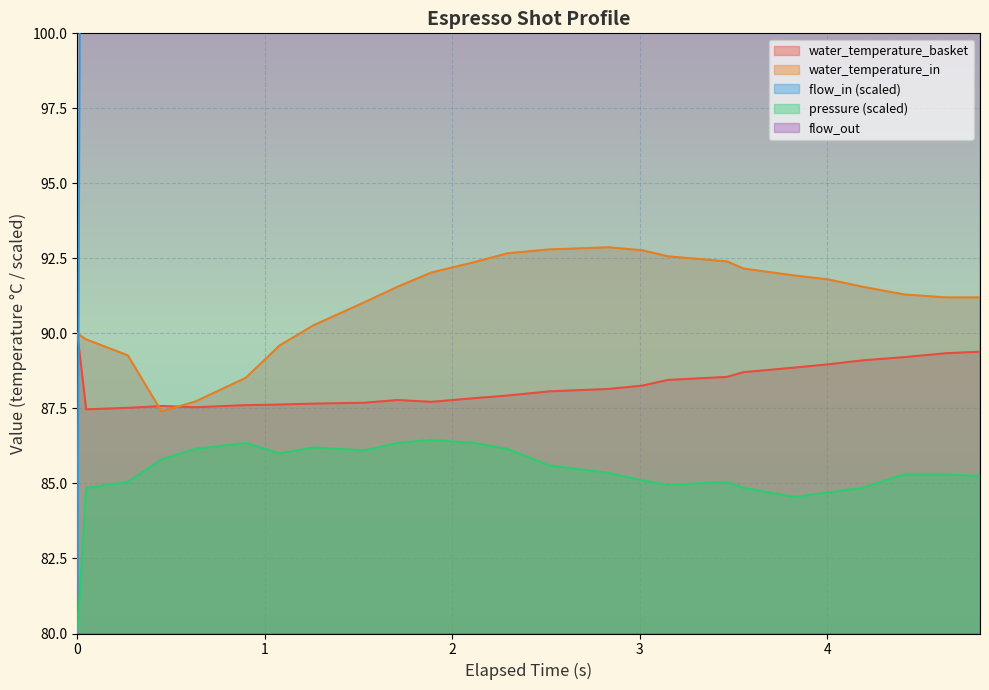

True or false: pressure (scaled) and water_temperature_basket cross at least once.

False